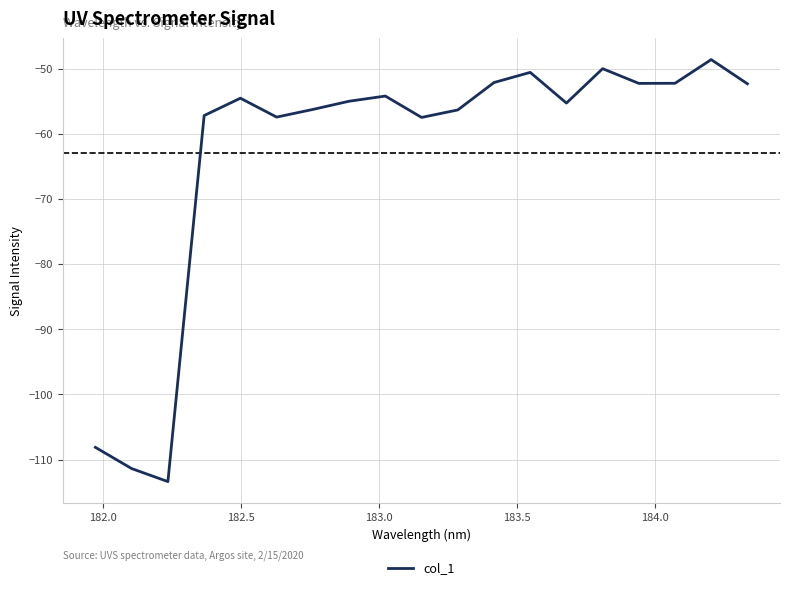

What is the maximum value shown in the chart?

-48.6